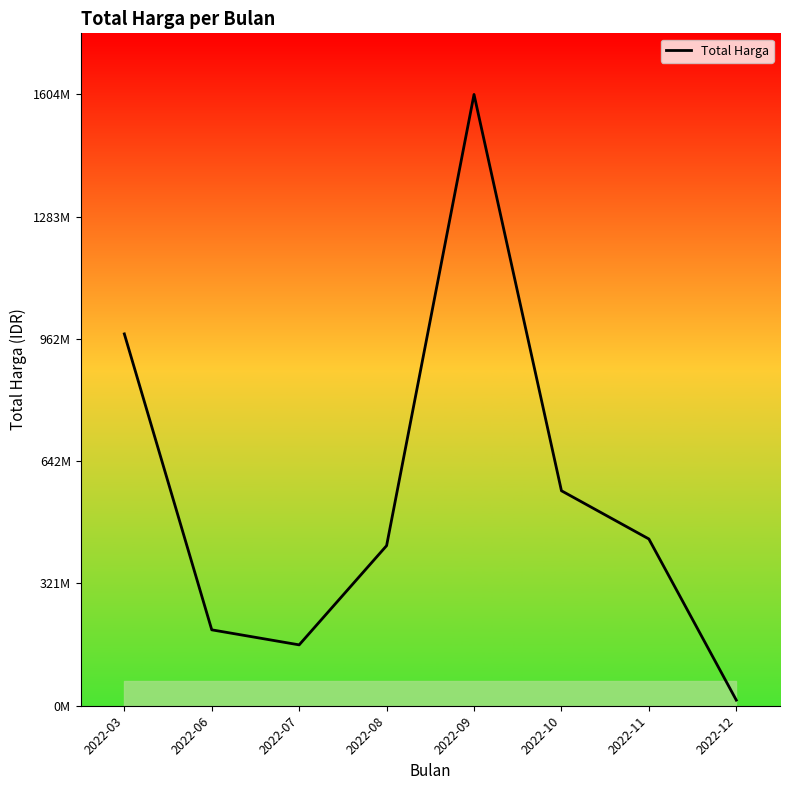

How many interior local valleys (lower than both neighbors) does the data have?

1